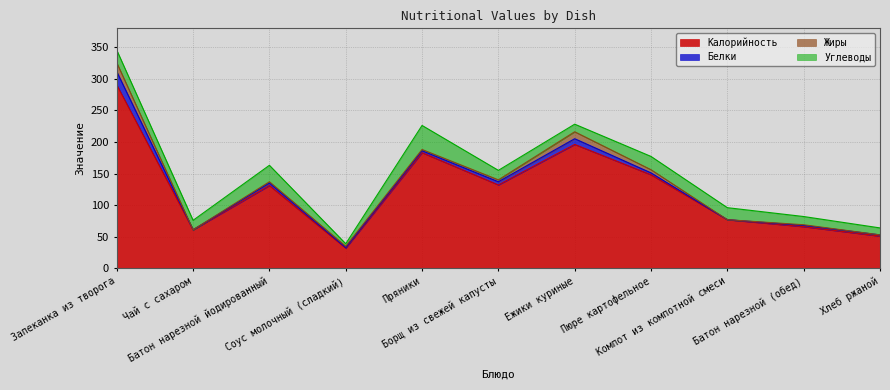

What is the total value across all series at Хлеб ржаной?

64